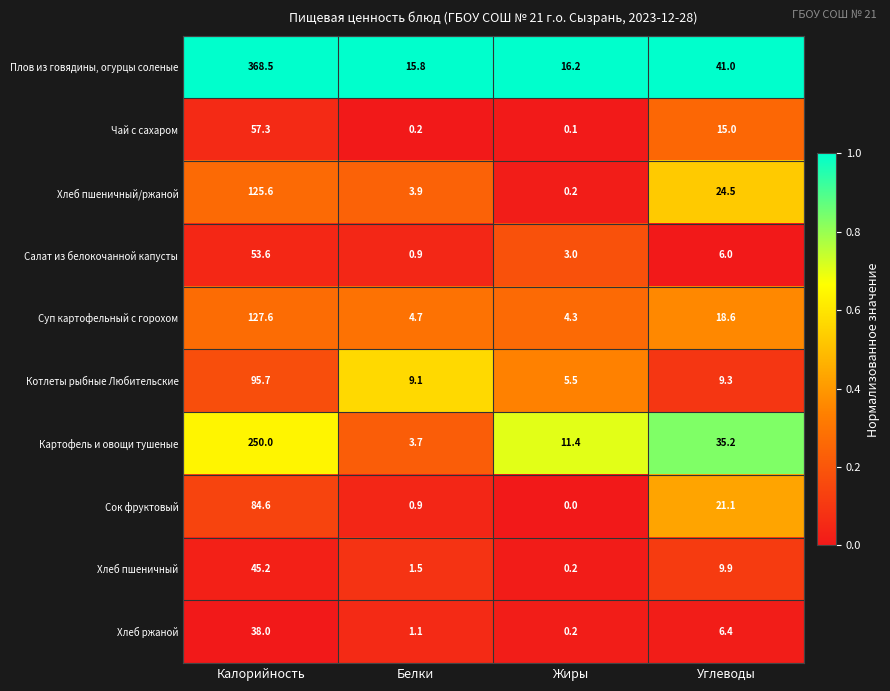

What is the difference between the maximum and second lowest values in the Хлеб ржаной series?

36.9